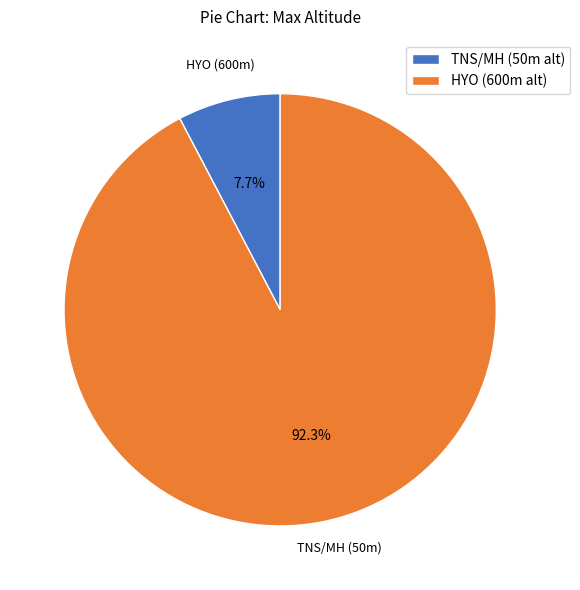

To the nearest percent, what is the average slice percentage?

50%